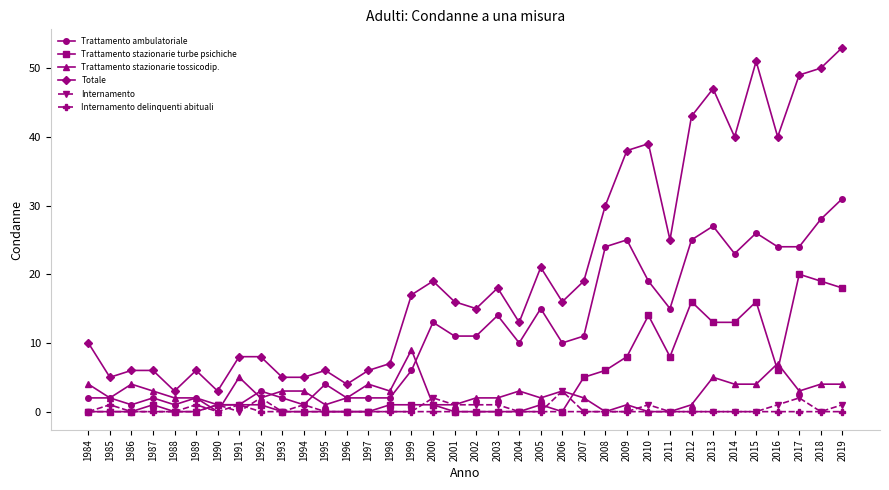

Is the value of Internamento delinquenti abituali at 1991 greater than the value of Trattamento ambulatoriale at 2018?

No